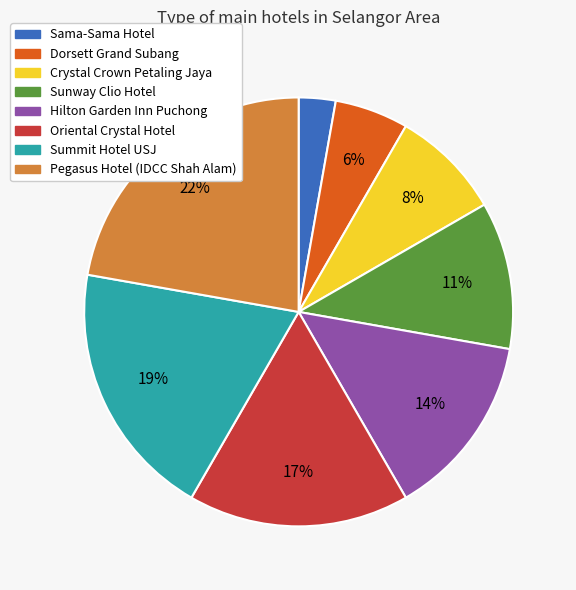

Which slice is the largest?

Pegasus Hotel (IDCC Shah Alam)